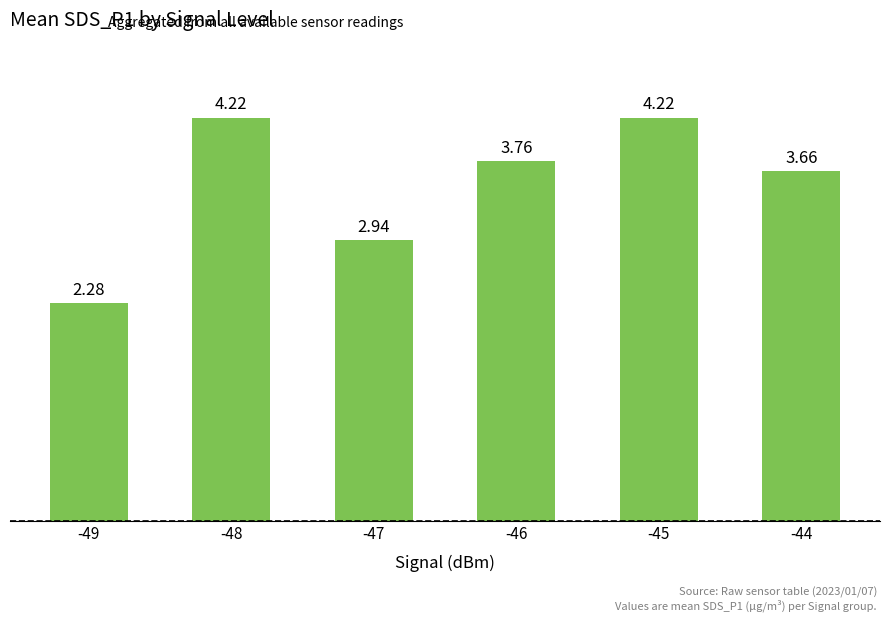

What is the sum of all values?

21.1